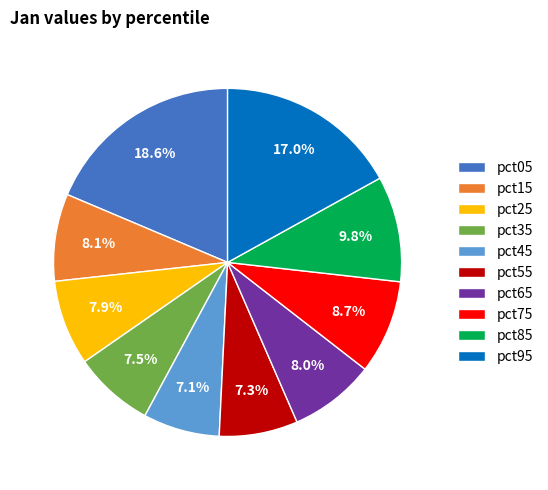

Which slice is the largest?

pct05